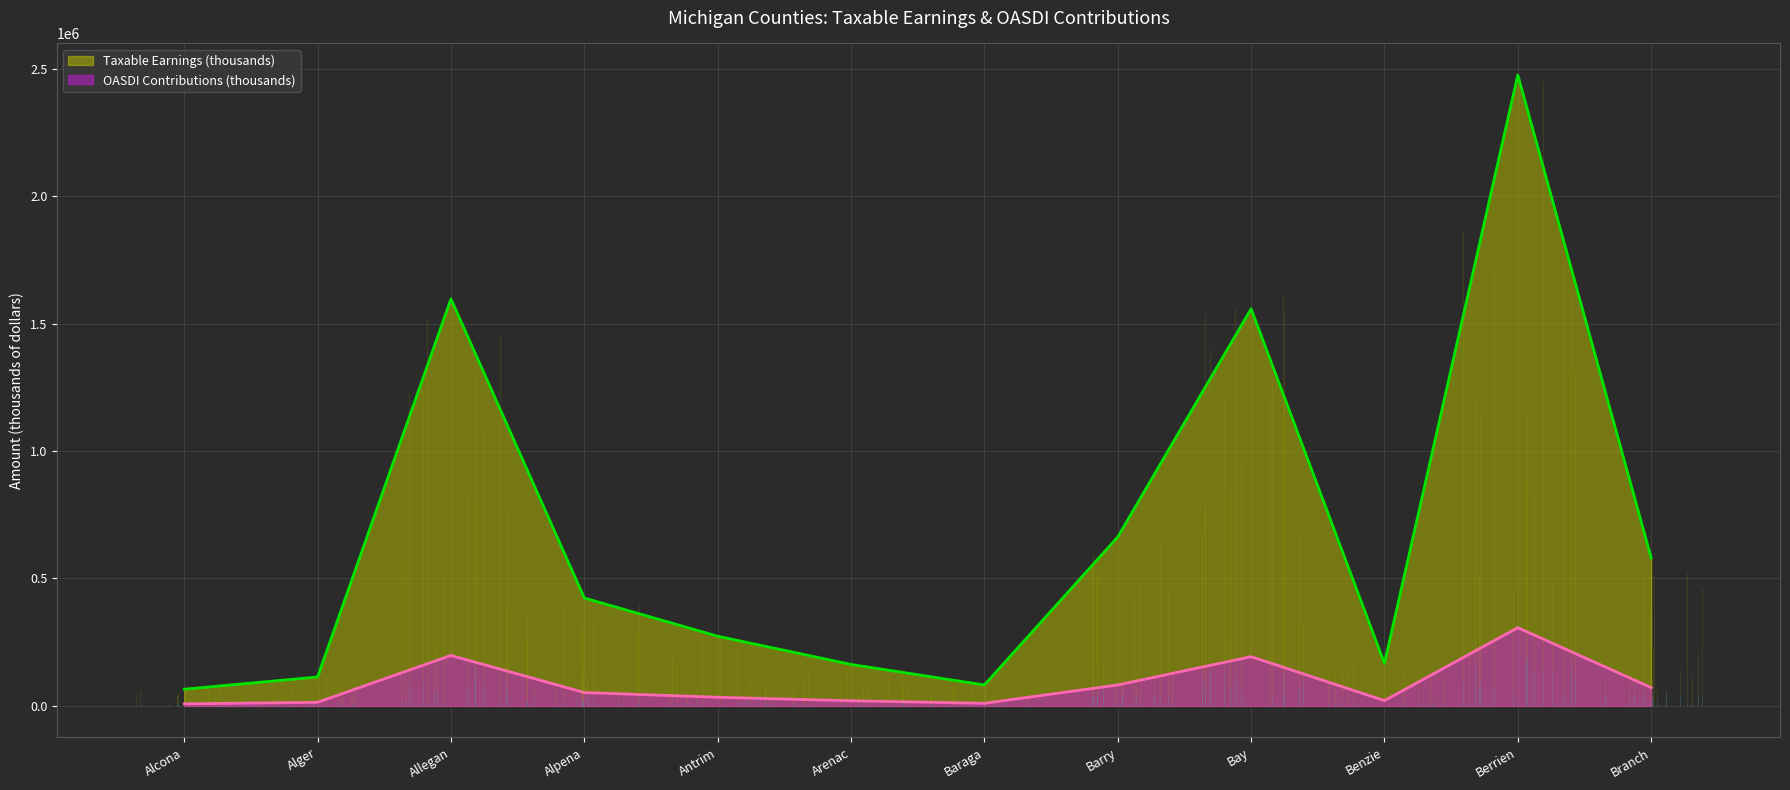

What are all the series names shown in the legend?

Taxable Earnings (thousands), OASDI Contributions (thousands)